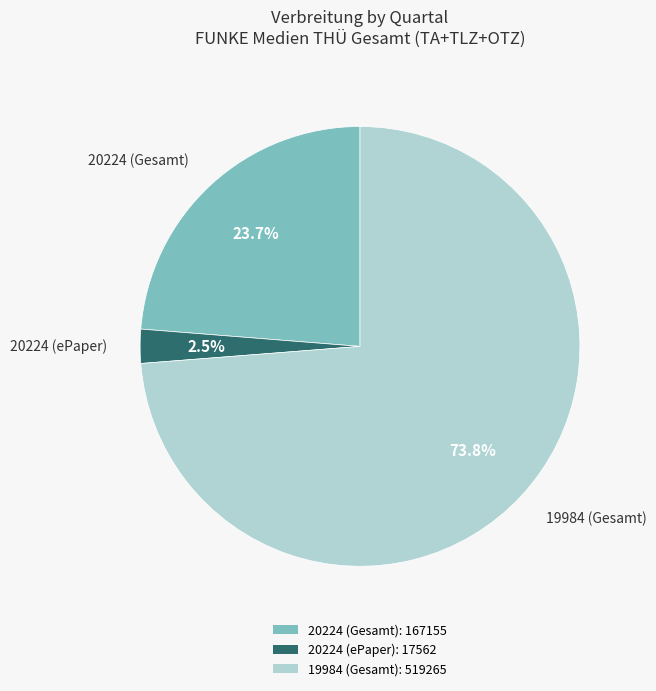

Rank the categories by value from highest to lowest.

19984 (Gesamt), 20224 (Gesamt), 20224 (ePaper)